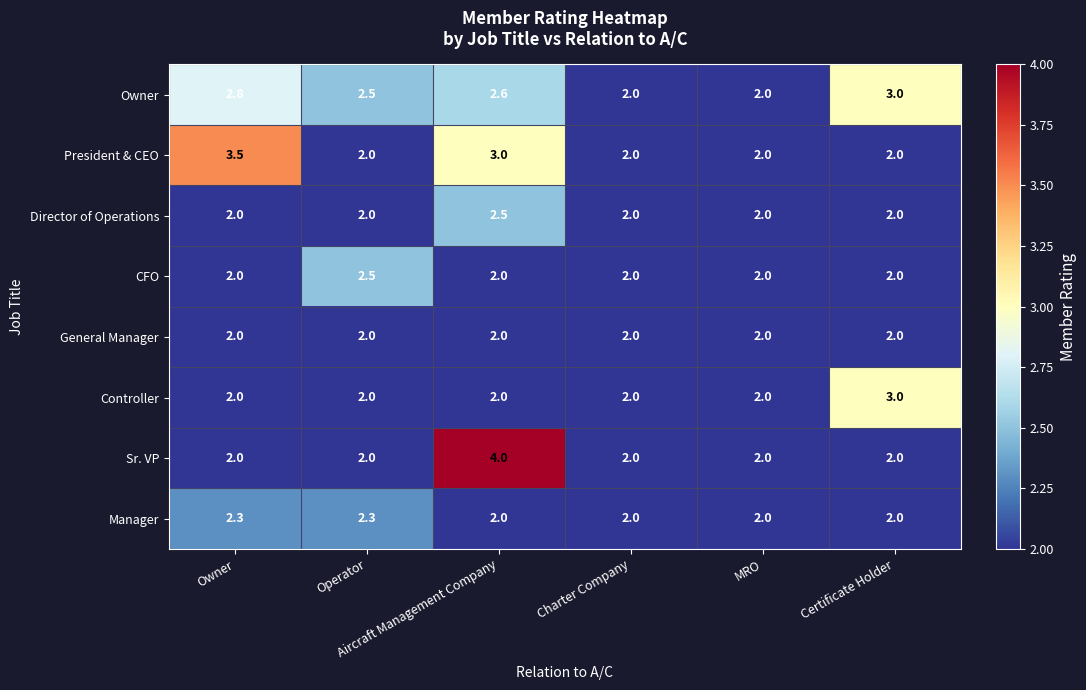

Which series has the widest spread of values?

Sr. VP